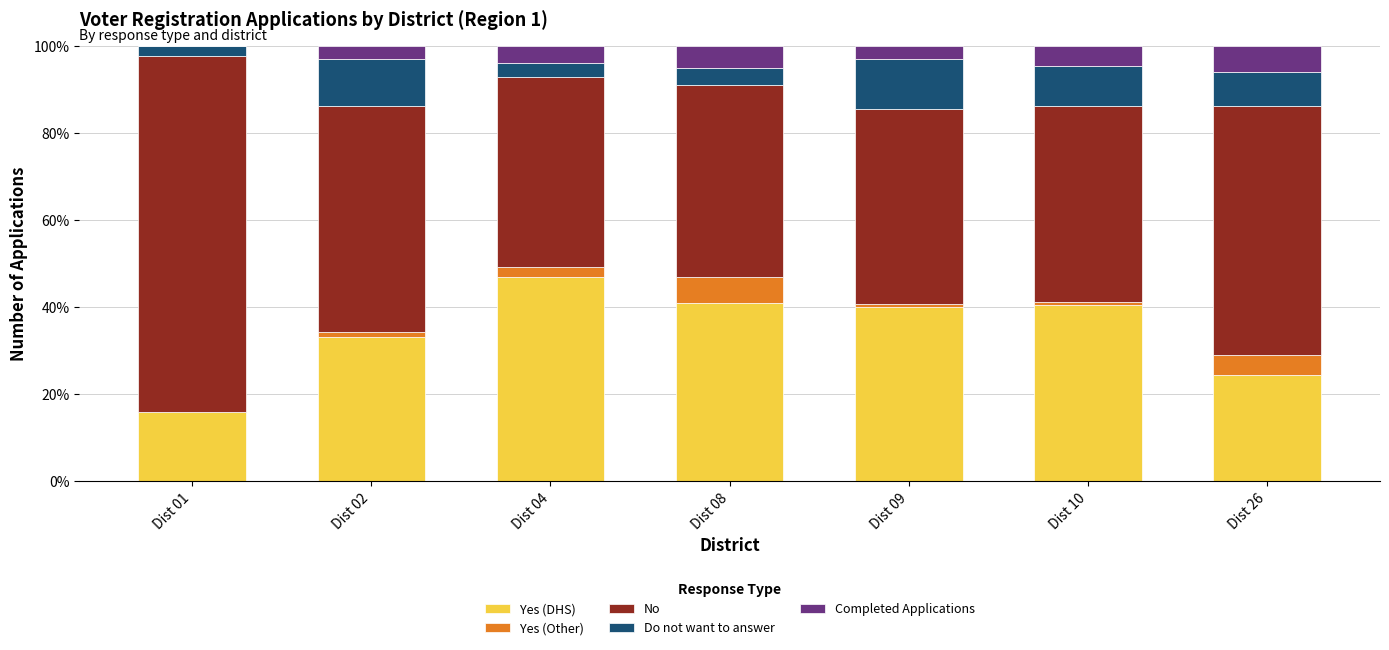

Are the bars horizontal?

No